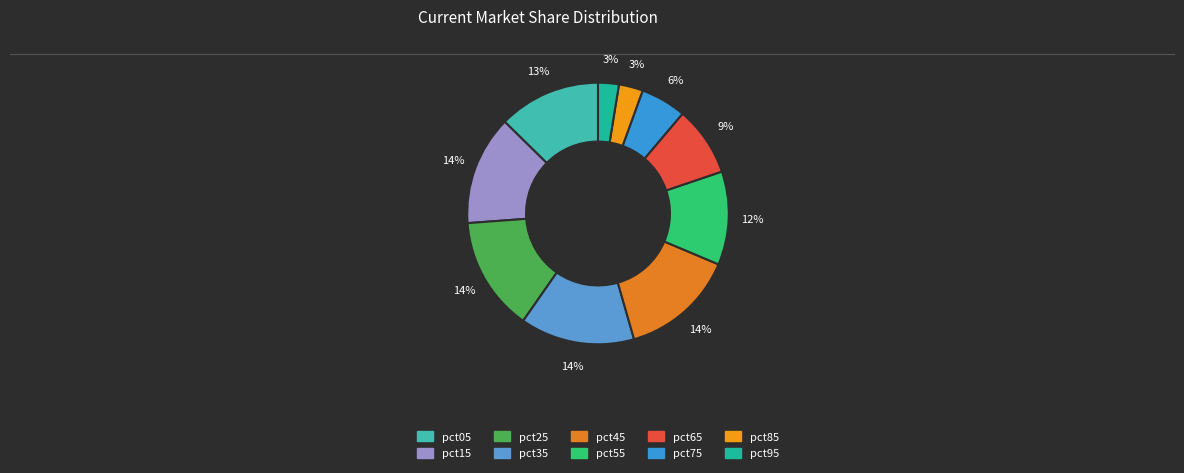

To the nearest percent, what portion does pct35 represent?

14%